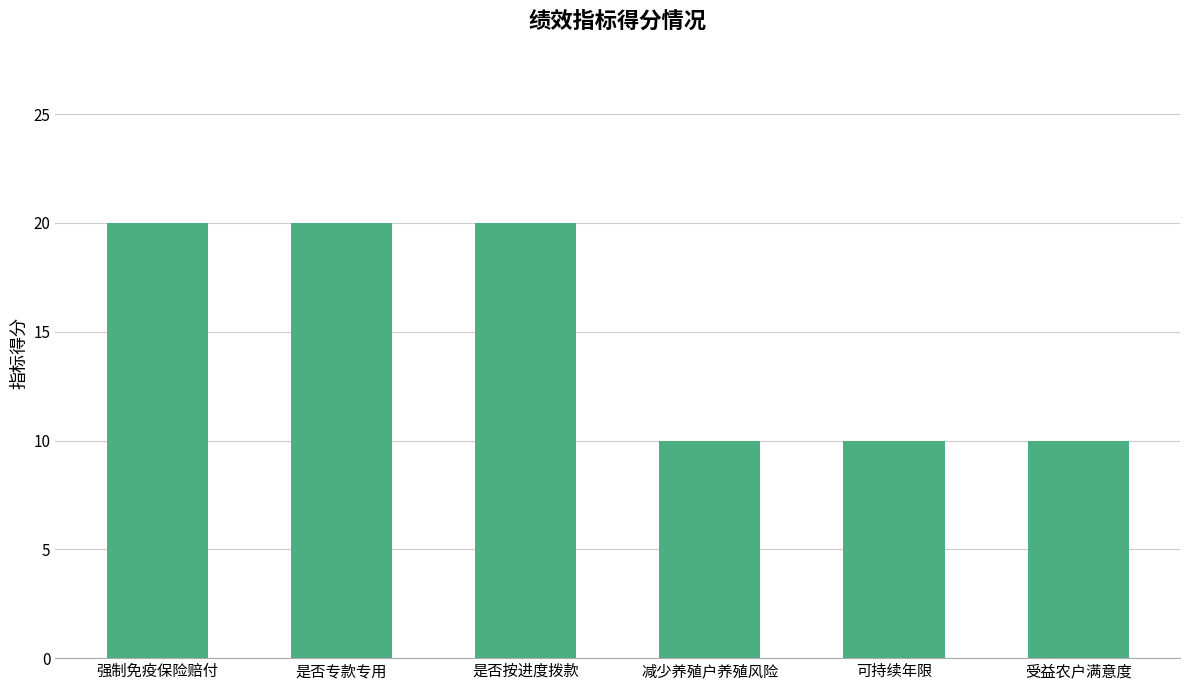

What is the minimum value shown in the chart?

10